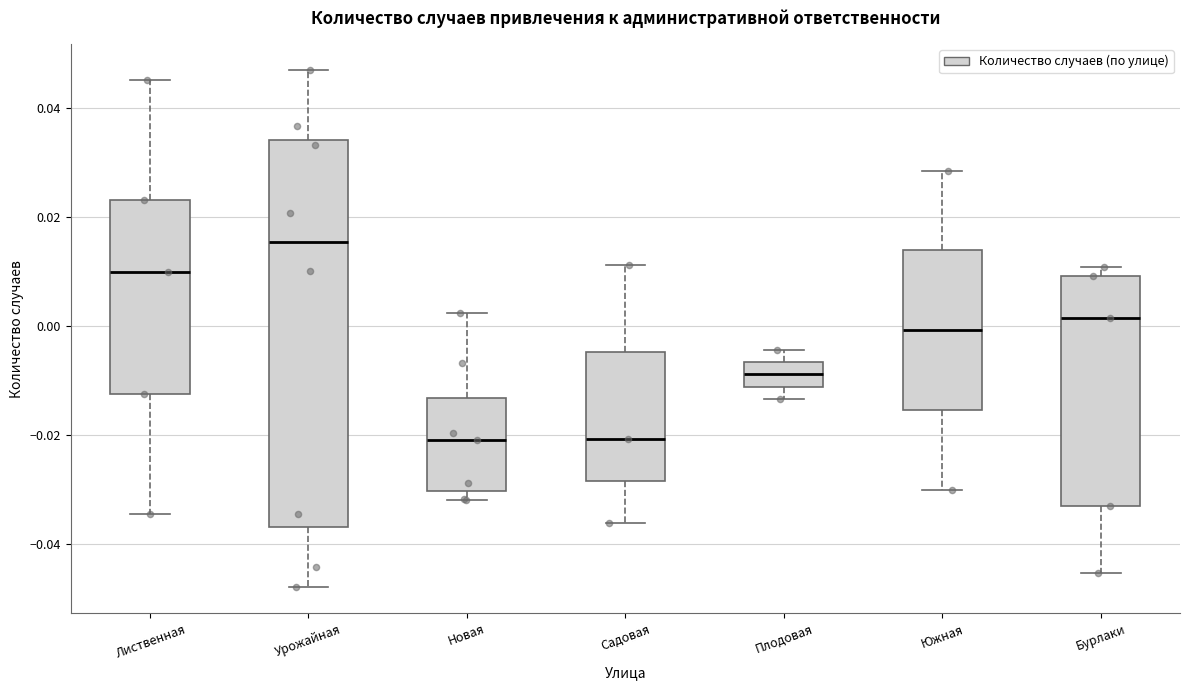

Which box is the tallest, from its lower edge to its upper edge?

Урожайная